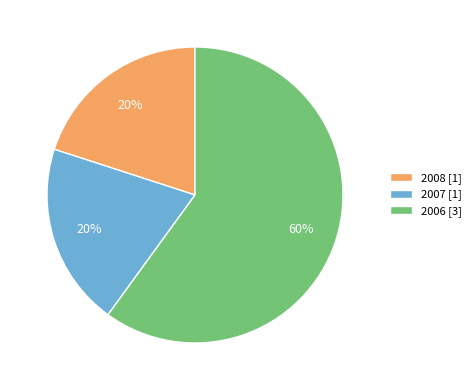

To the nearest percent, what portion does 2006 [3] represent?

60%